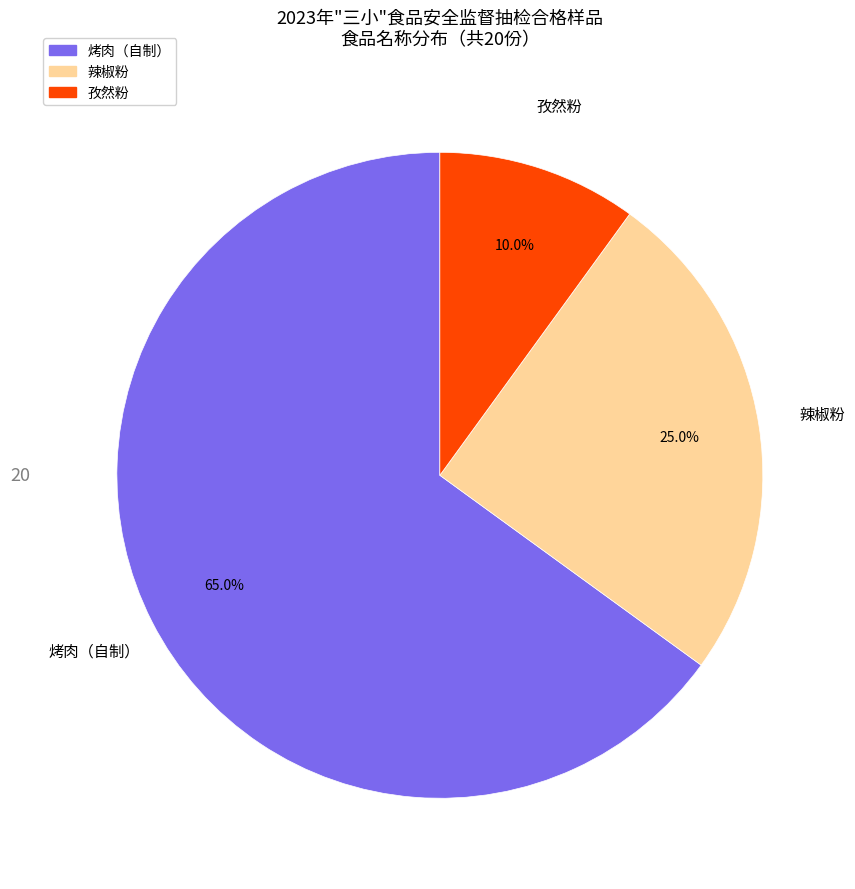

The 辣椒粉 slice represents 25% of the pie. True or false?

True